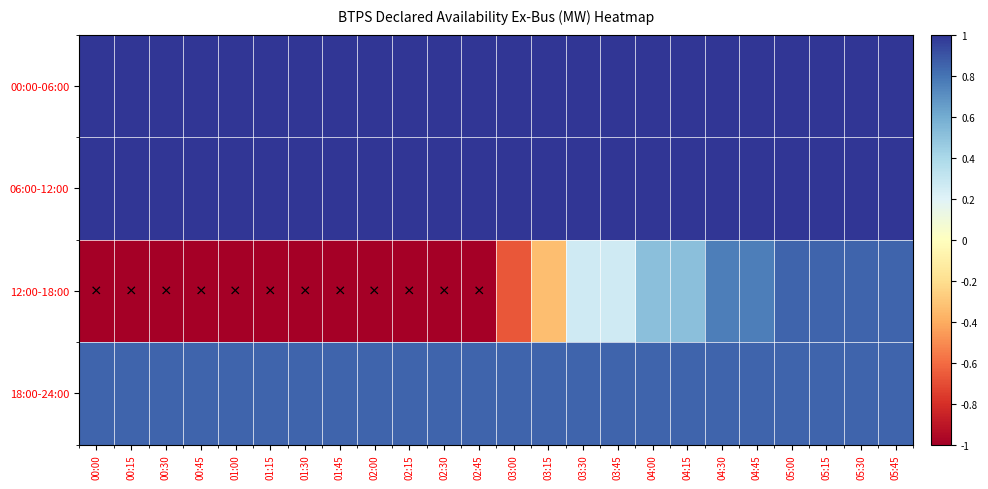

At how many categories does at least one series exceed 0?

24